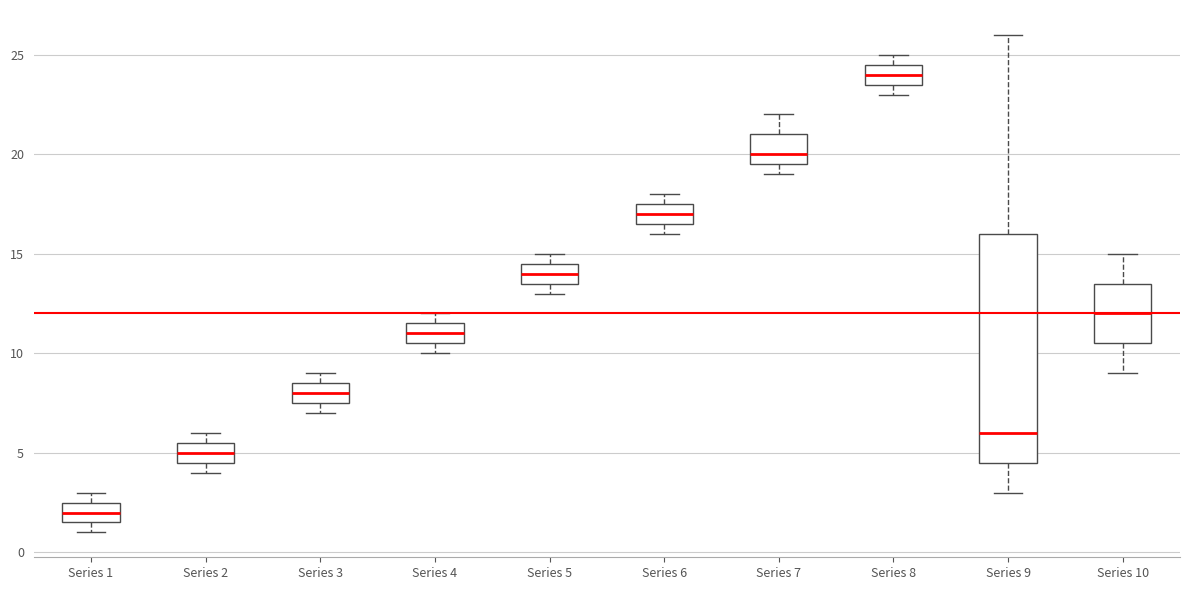

Reading left to right, read every box against the y-axis: the position of its median line, the range the box covers, and the ends of its whiskers. The values are not printed on the chart, so give them approximately, as read against the axis.

Series 1: median 2.0, box 1.5 to 2.5, whiskers 1.0 to 3.0
Series 2: median 5.0, box 4.5 to 5.5, whiskers 4.0 to 6.0
Series 3: median 8.0, box 7.5 to 8.5, whiskers 7.0 to 9.0
Series 4: median 11.0, box 10.5 to 11.5, whiskers 10.0 to 12.0
Series 5: median 14.0, box 13.5 to 14.5, whiskers 13.0 to 15.0
Series 6: median 17.0, box 16.5 to 17.5, whiskers 16.0 to 18.0
Series 7: median 20.0, box 19.5 to 21.0, whiskers 19.0 to 22.0
Series 8: median 24.0, box 23.5 to 24.5, whiskers 23.0 to 25.0
Series 9: median 6.0, box 4.5 to 16.0, whiskers 3.0 to 26.0
Series 10: median 12.0, box 10.5 to 13.5, whiskers 9.0 to 15.0